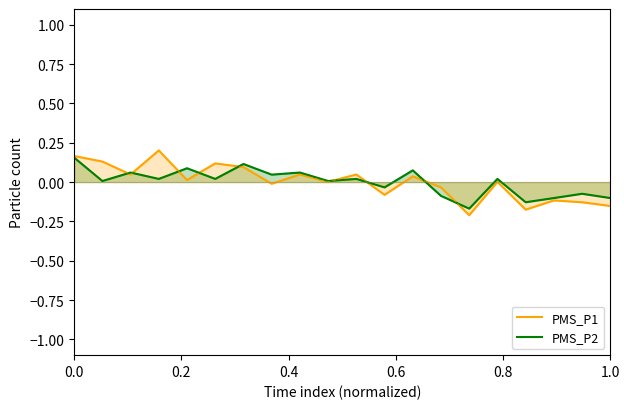

Which series has the widest spread of values?

PMS_P1